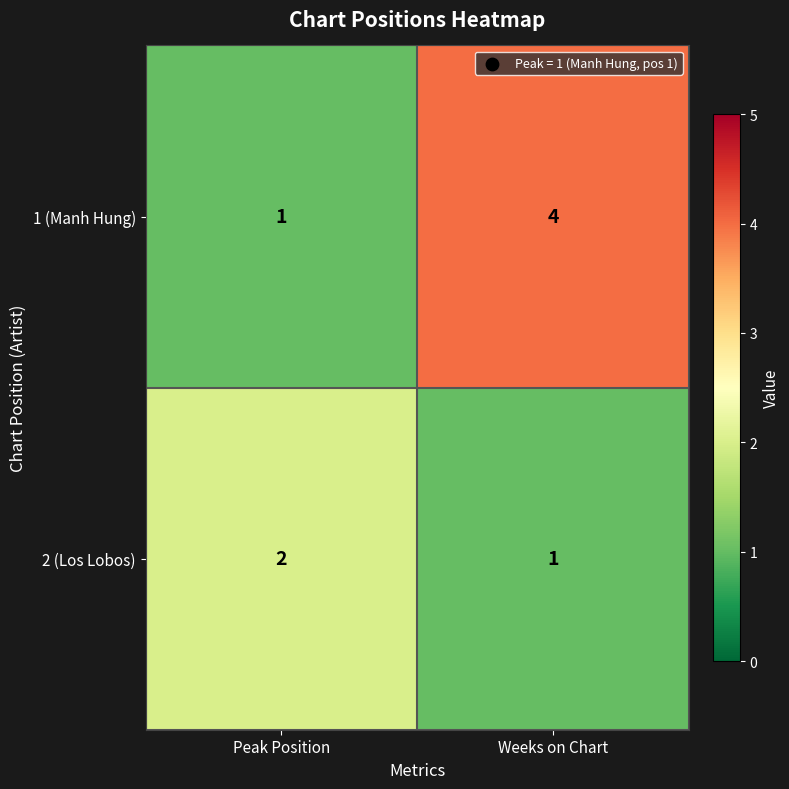

Which label corresponds to the largest value in the chart?

Weeks on Chart